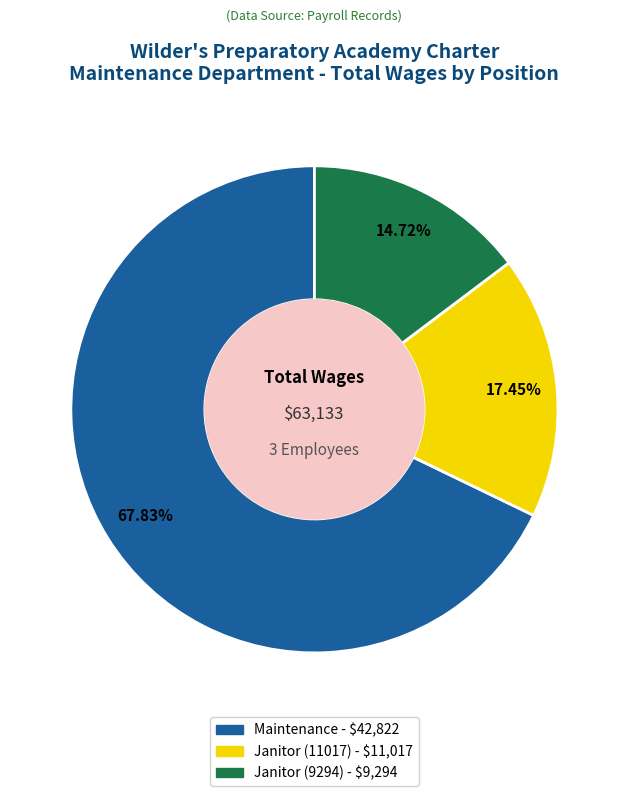

What is the largest slice in the pie chart?

Maintenance